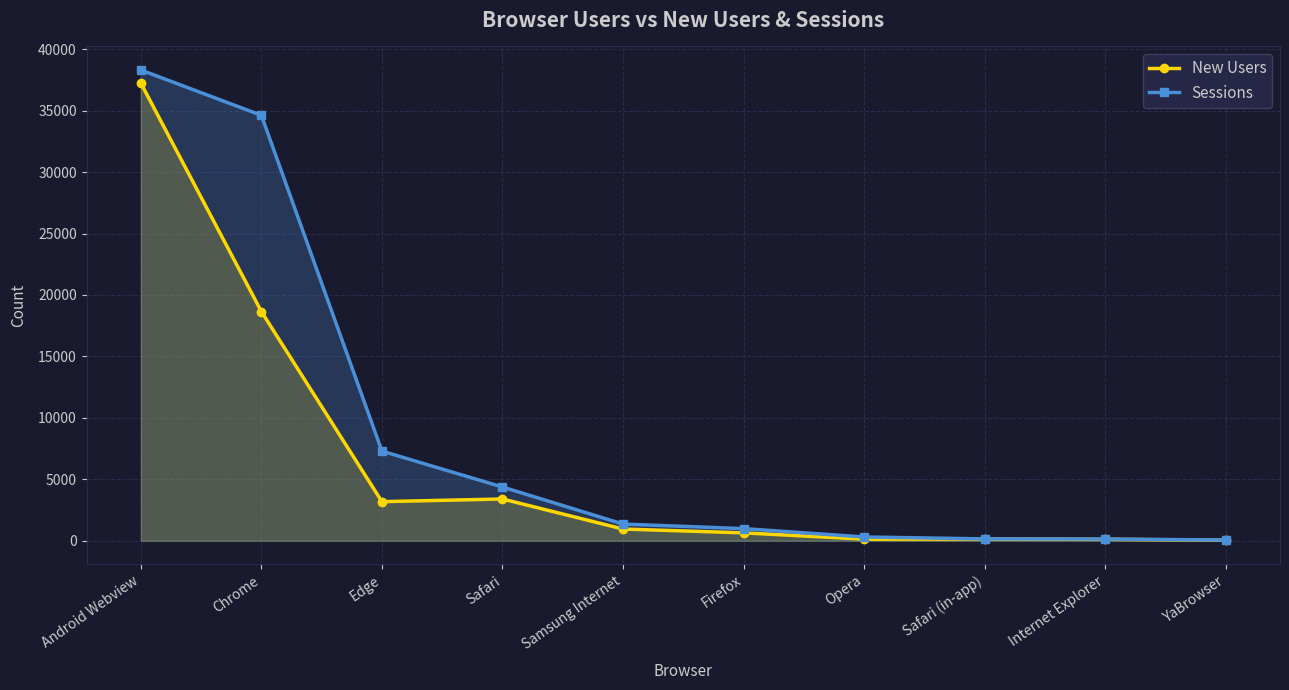

True or false: New Users and Sessions intersect in this chart.

False